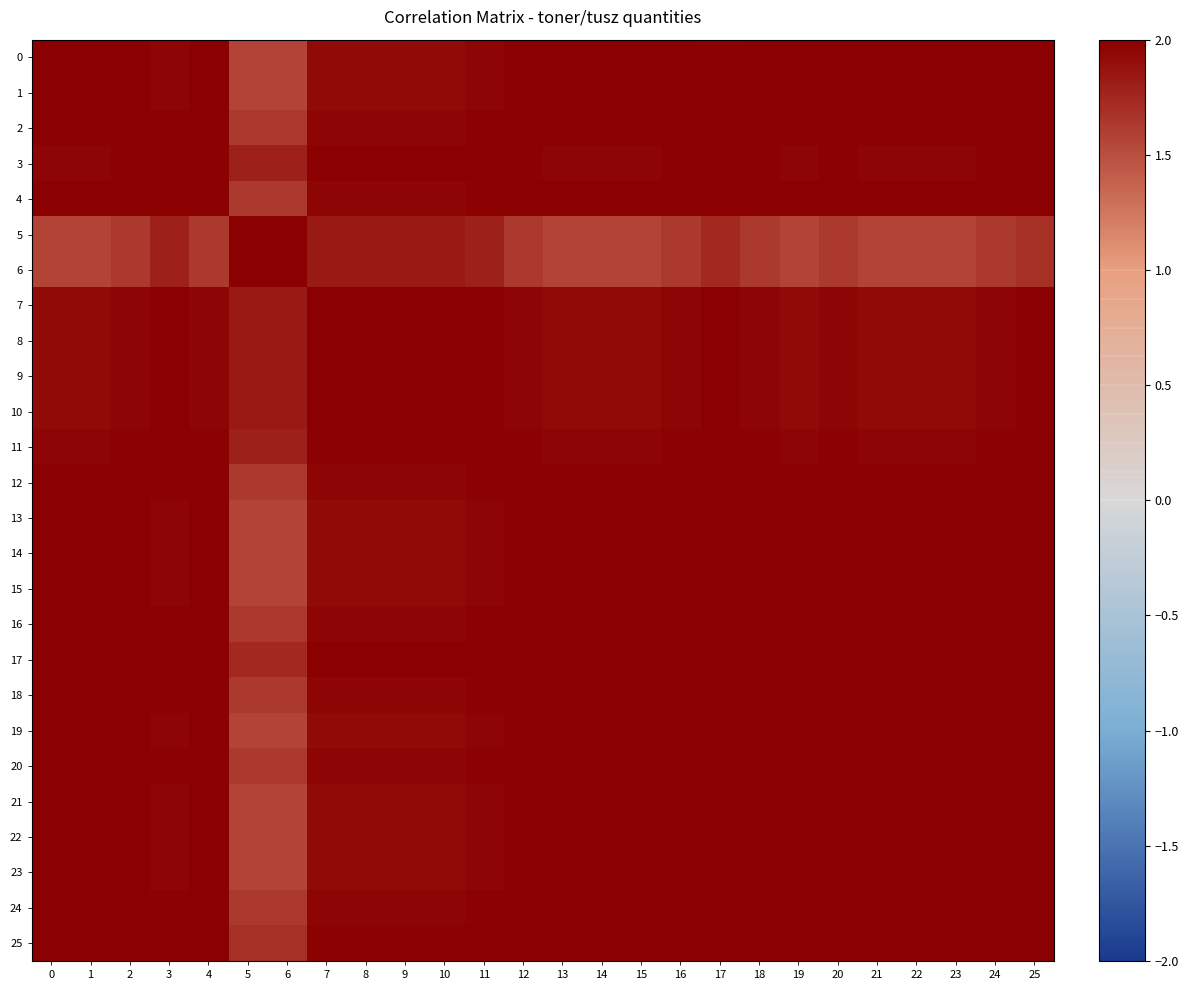

Which series has the widest spread of values?

5